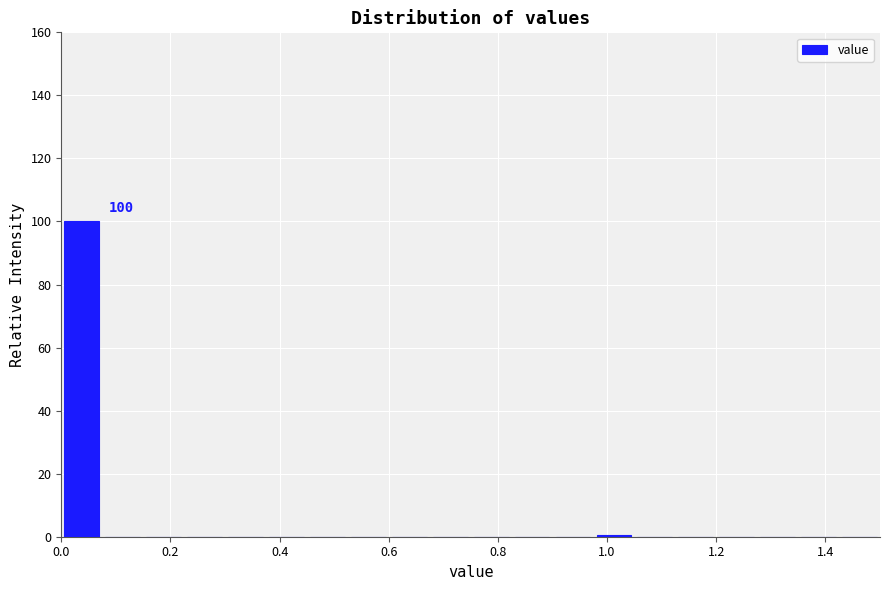

Around what value on the x-axis is the tallest bar? Give the approximate position of its centre, as read against the axis.

0.04